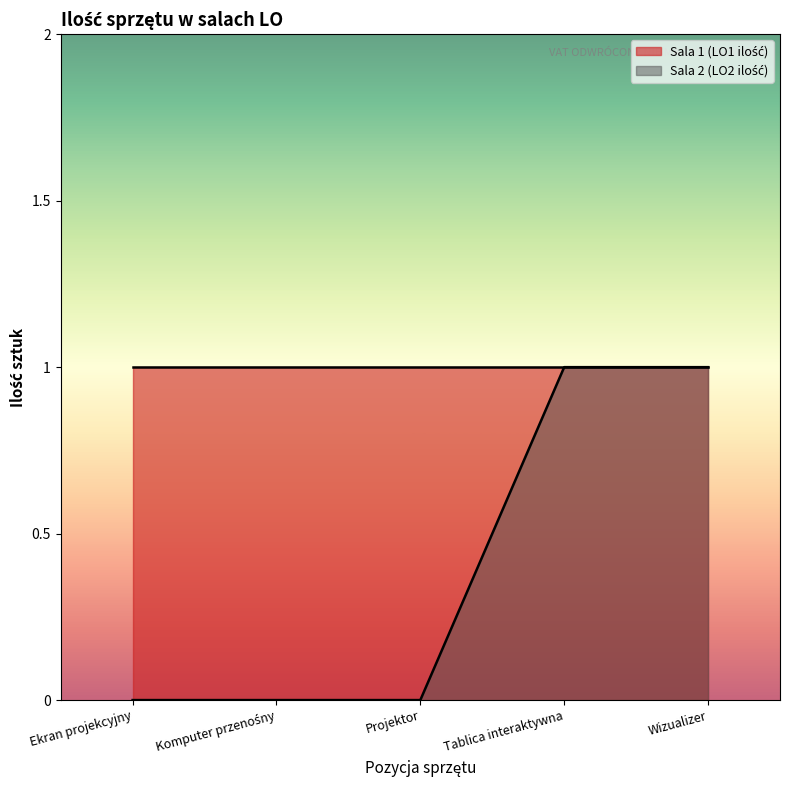

What is the value of the 4th point from the left?

1